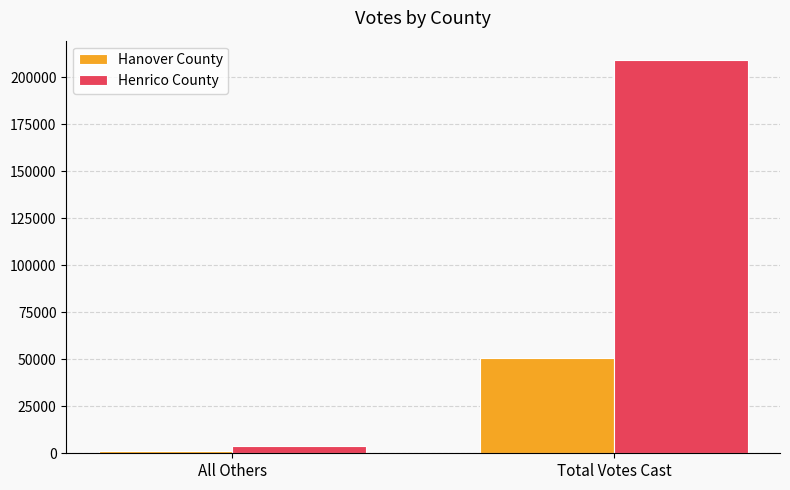

Rank the series at Total Votes Cast from lowest to highest value.

Hanover County, Henrico County